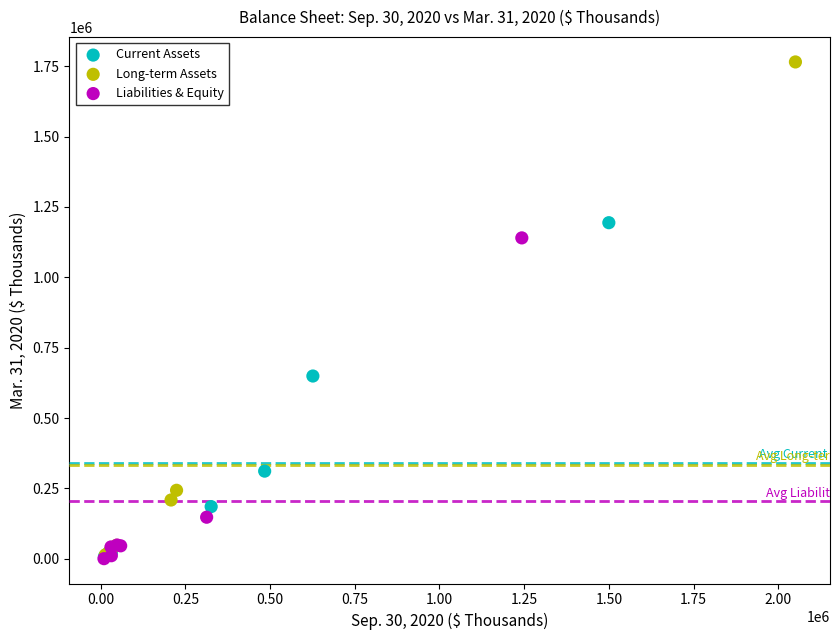

Which series reaches the maximum Y coordinate?

Long-term Assets